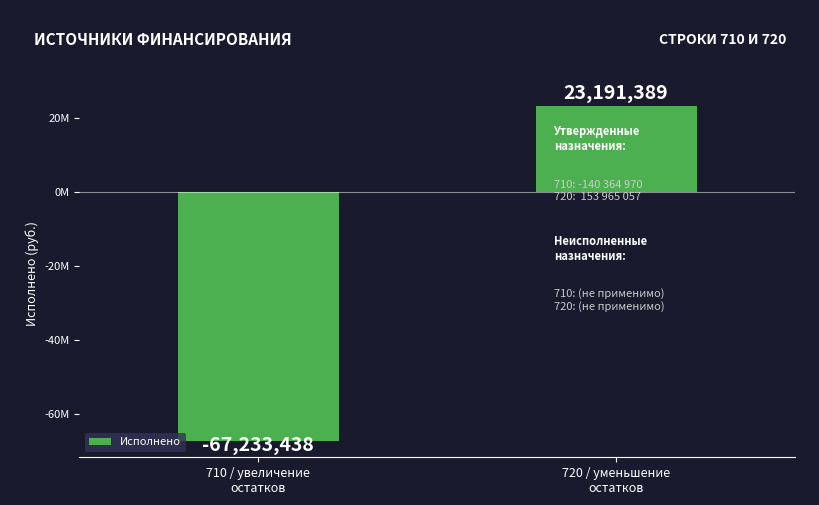

Does the chart contain any negative values?

Yes